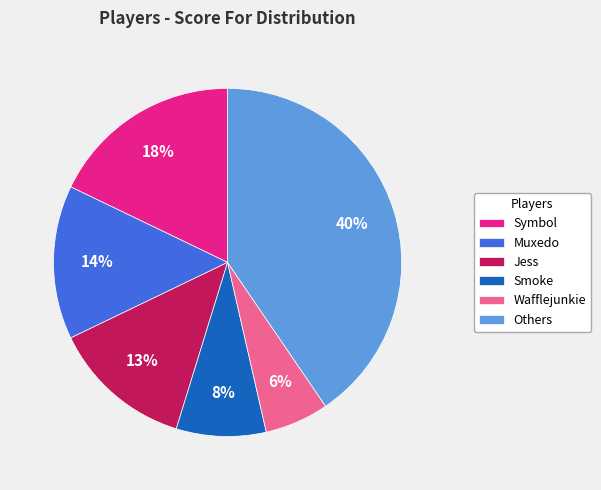

Is the sum of Muxedo and Wafflejunkie greater than half?

No